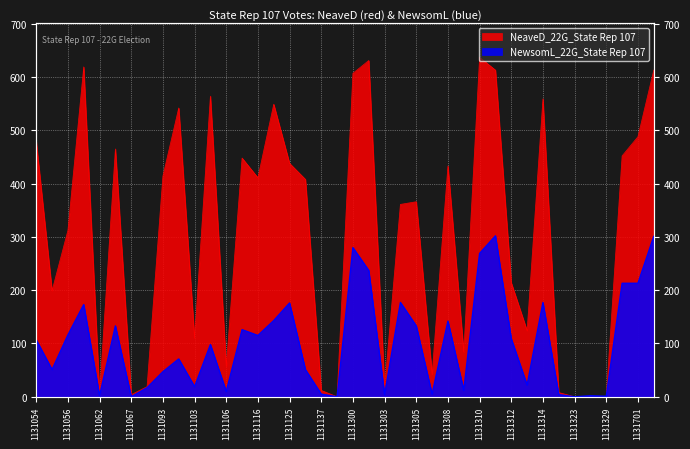

Where is the first local maximum for NeaveD_22G_State Rep 107?

1131057